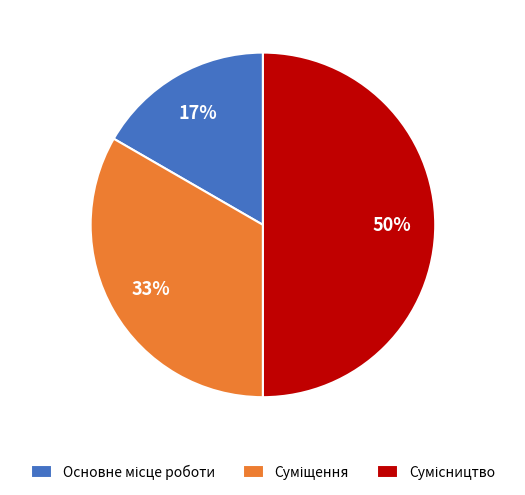

How many slices are in this pie chart?

3